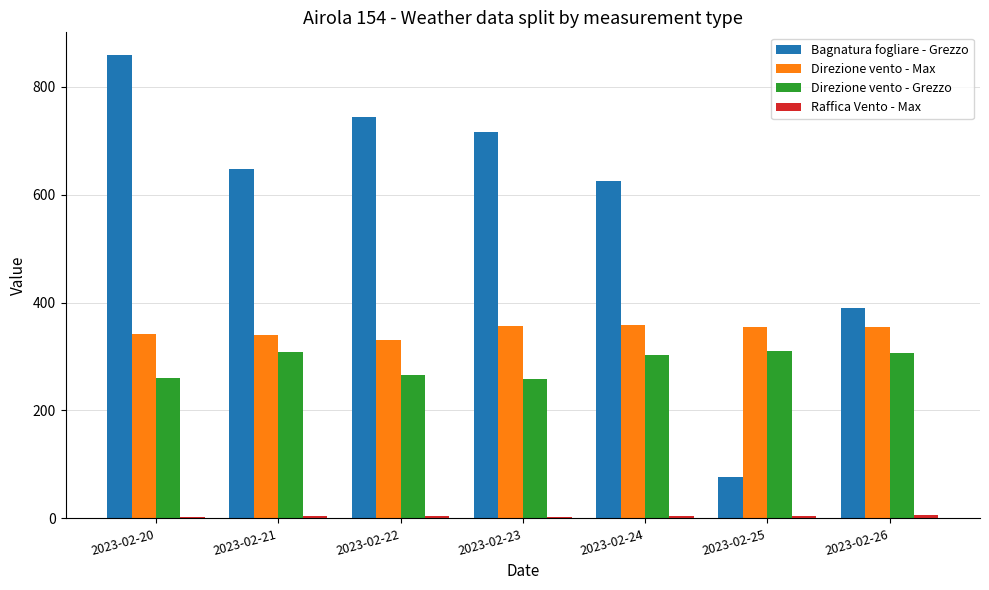

What is the difference between the maximum and minimum values in the Direzione vento - Grezzo series?

52.0